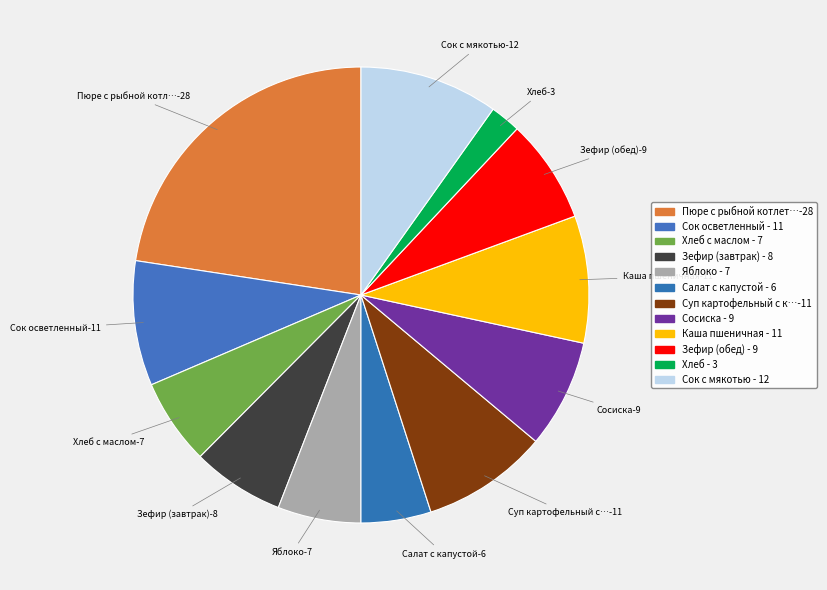

To the nearest percent, what is the difference between the largest and smallest slice percentages?

20%